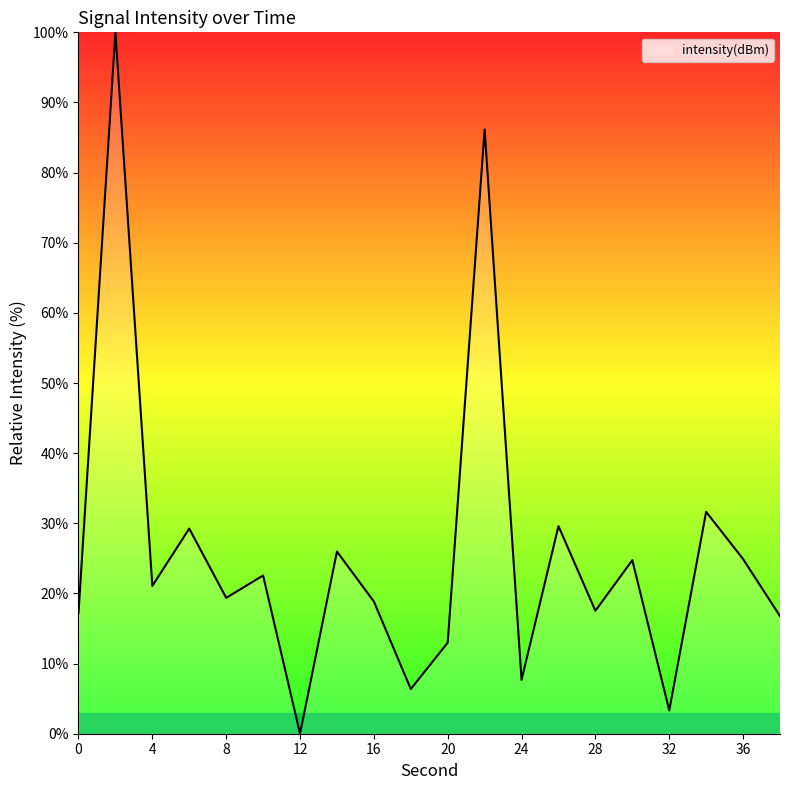

What is the difference between the maximum and minimum values?

100.0